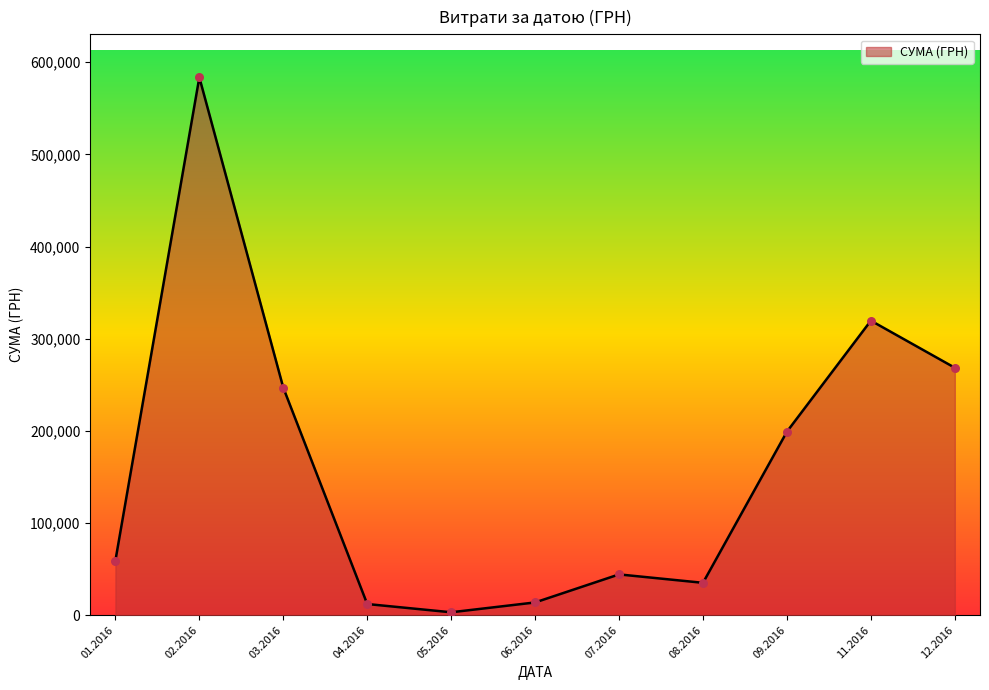

Between 08.2016 and 03.2016, which is larger?

03.2016